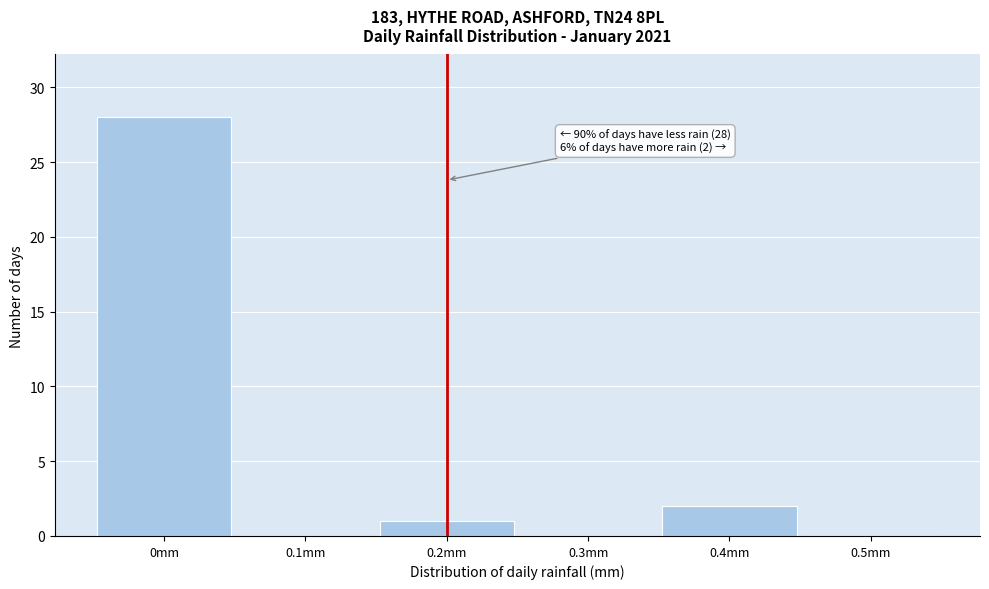

Over which range of the x-axis is the bar tallest?

-0.05 to 0.05